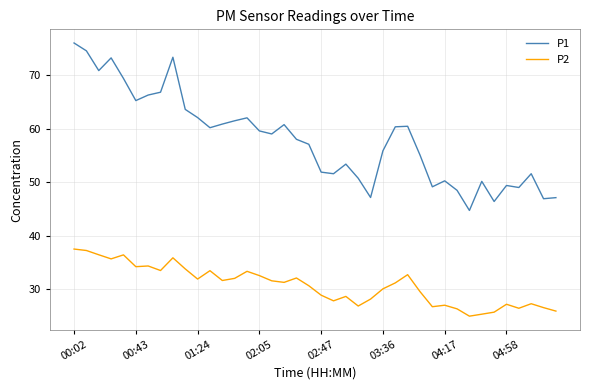

Which series has the largest total across all categories?

P1